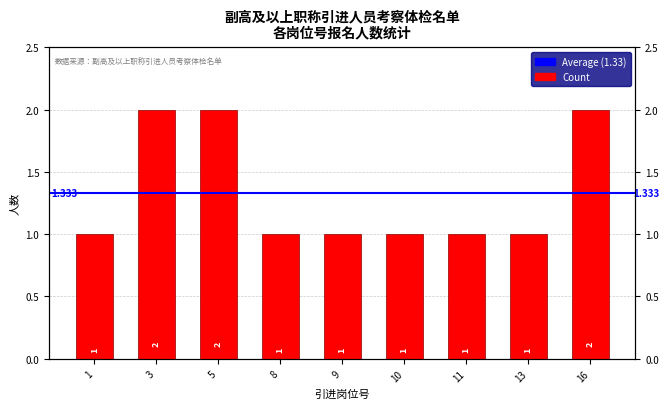

What is the greatest value displayed?

2